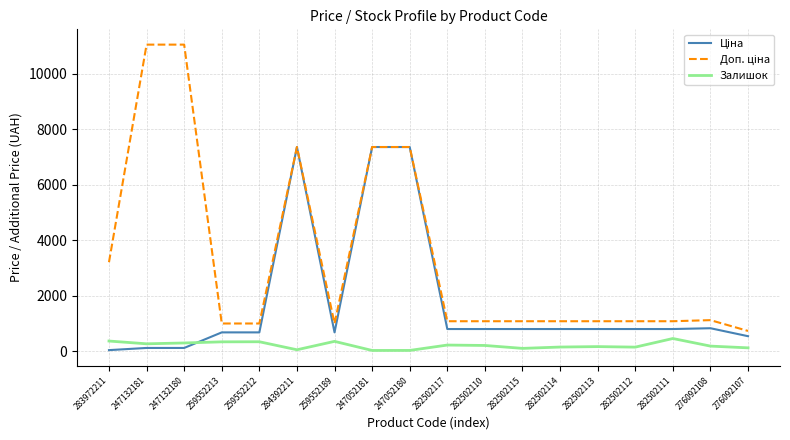

True or false: Залишок has a value of 200.0 at 282502110.

True